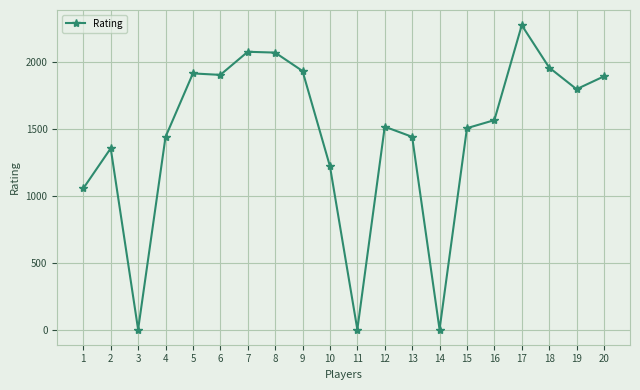

What is the greatest value displayed?

2279